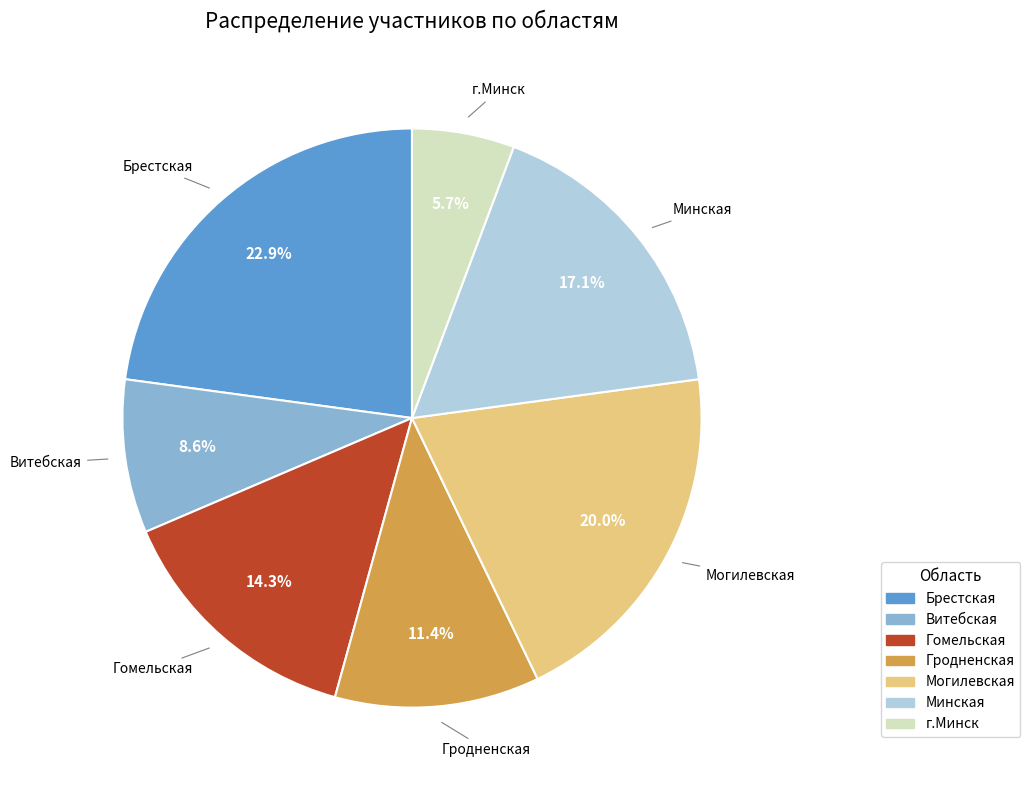

Does Гродненская account for over 50% of the chart?

No